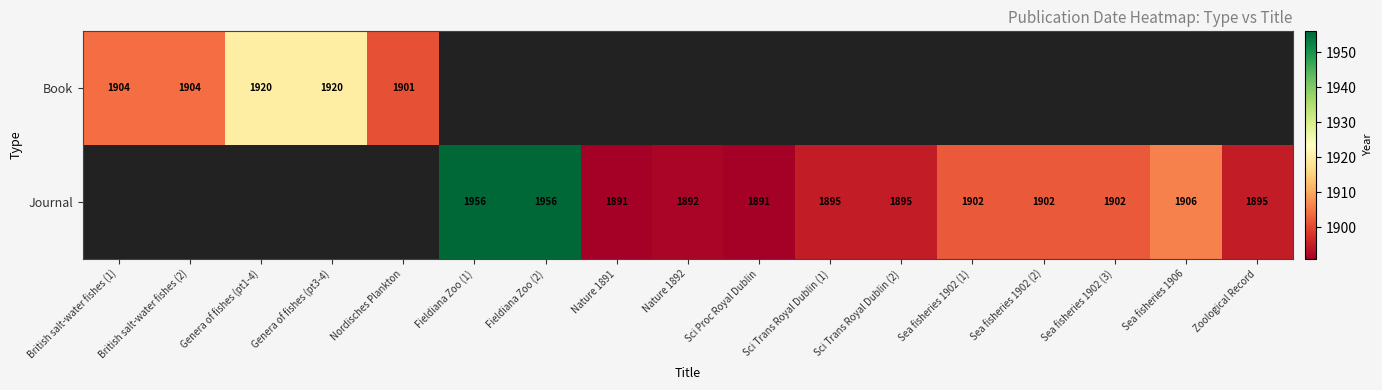

The Book series shows 2672 at Genera of fishes (pt1-4). True or false?

False